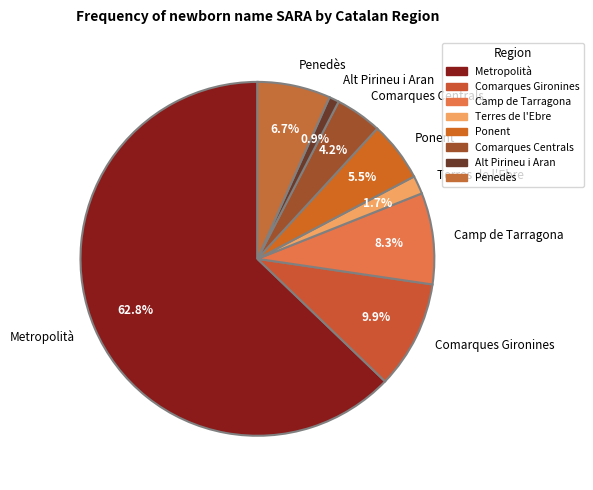

True or false: Penedès accounts for 7% of the total.

True